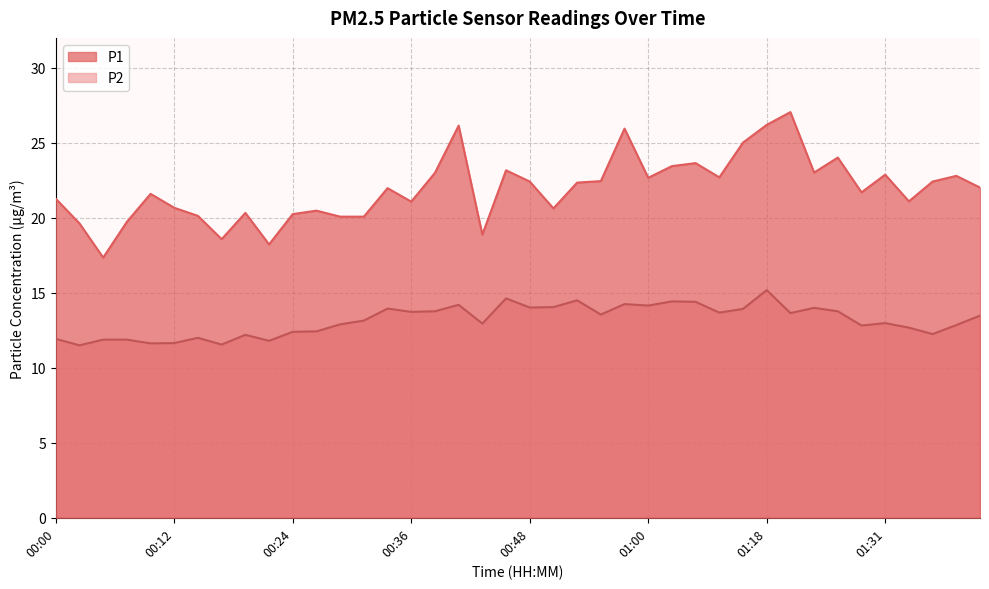

Between 00:51 and 00:55, which series saw the biggest shift?

P1